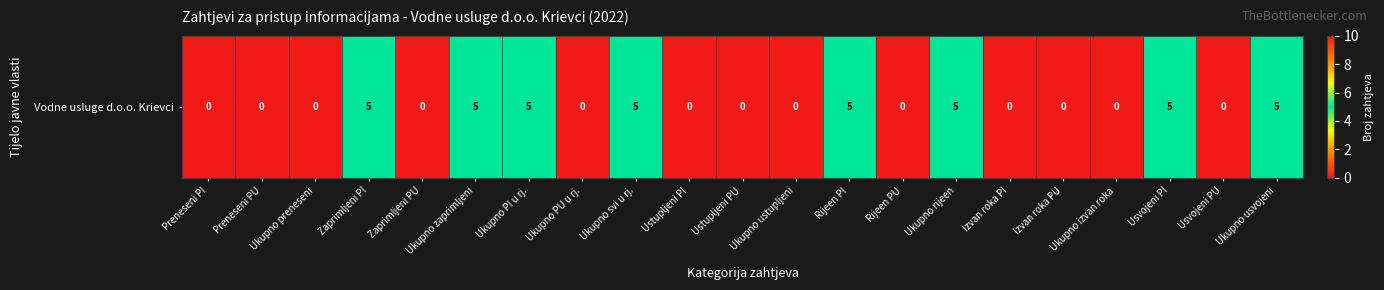

True or false: the data shows 0 at Rijeen PU.

True